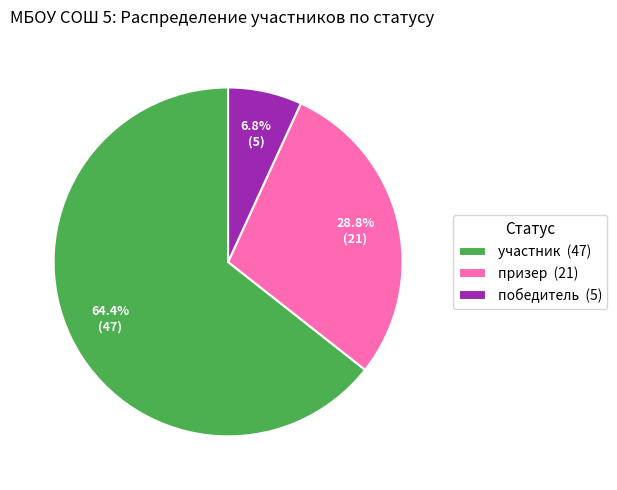

How many slices are in this pie chart?

3